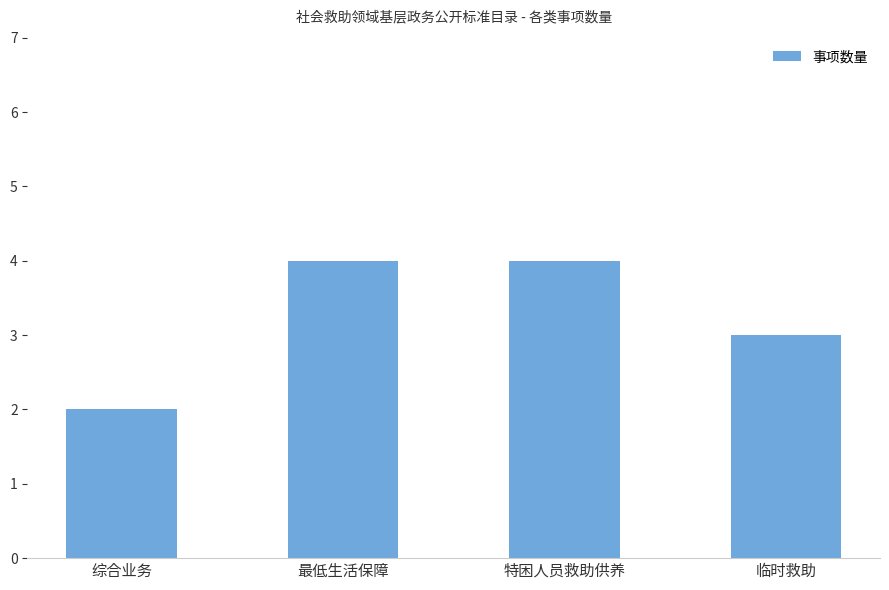

What is the difference between the second highest and minimum values?

2